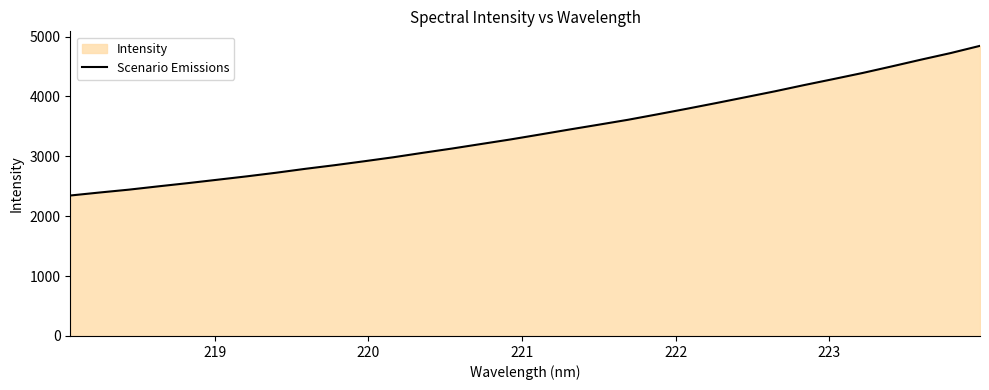

What is the maximum value shown in the chart?

4845.4